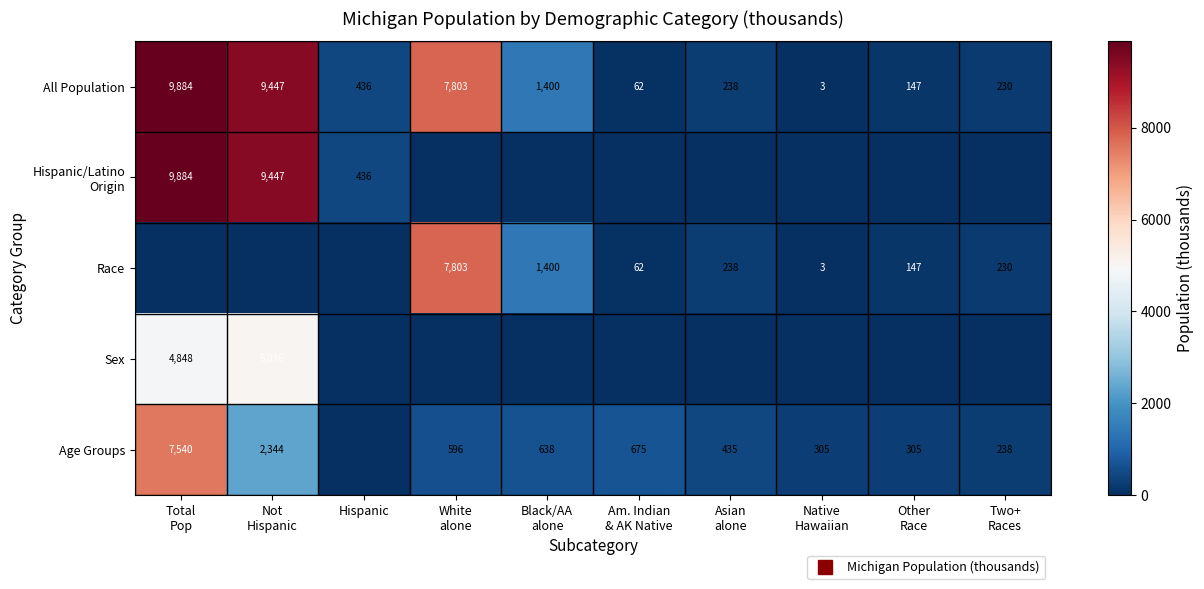

At which label does Race first exceed 147?

White alone